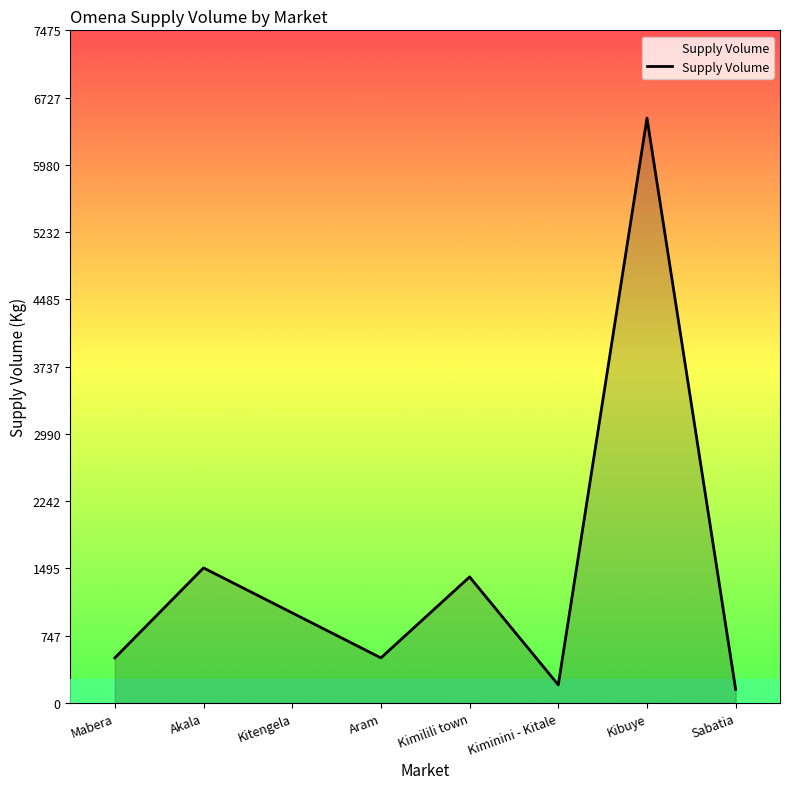

Reading left to right, transcribe all the data shown in this chart.

Mabera=500	Akala=1500	Kitengela=1000	Aram=500	Kimilili town=1400	Kiminini - Kitale=200	Kibuye=6500	Sabatia=150